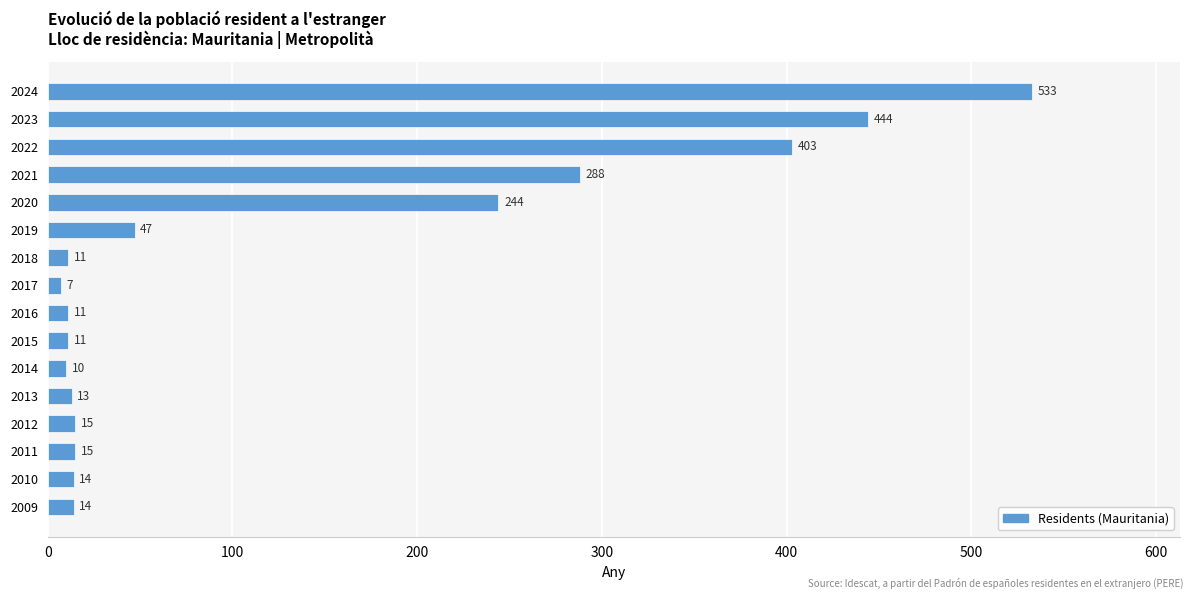

What is the smallest value displayed?

7